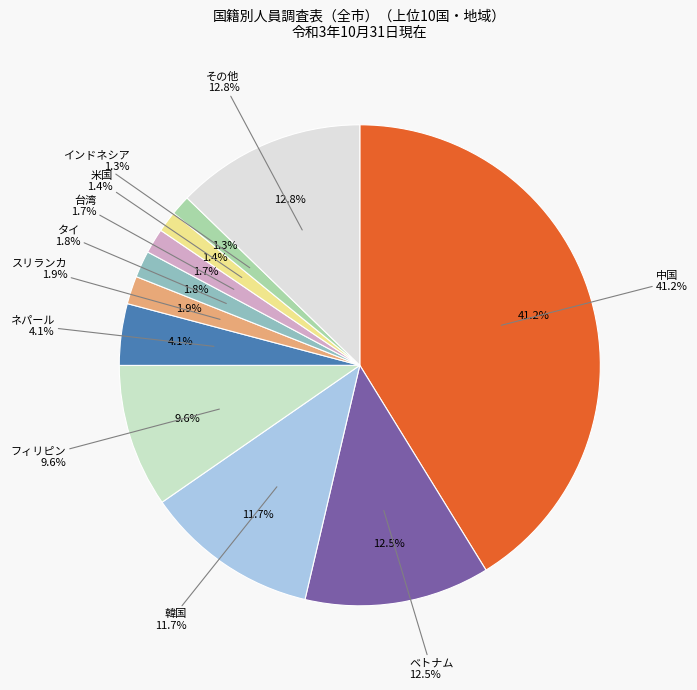

Is it true that フィリピン is 3% of the pie?

False